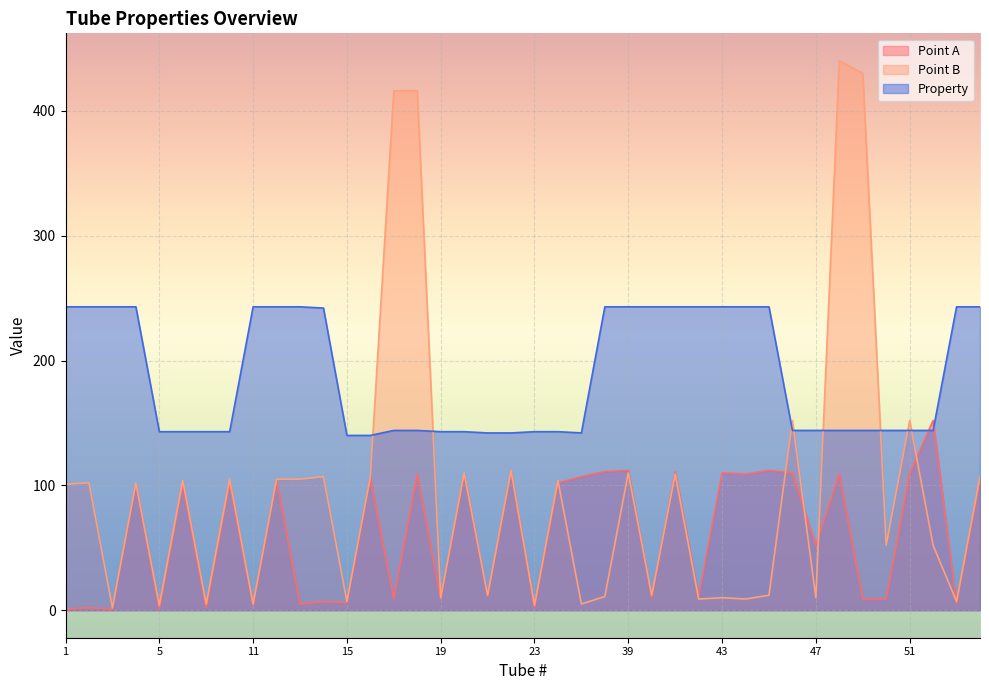

Which category has the lowest value in the Property series?

15